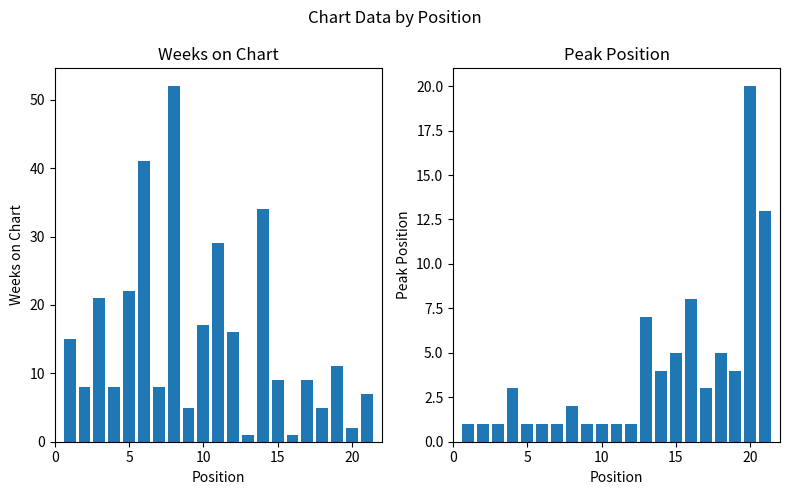

What are all the series names shown in the legend?

Weeks on Chart, Peak Position